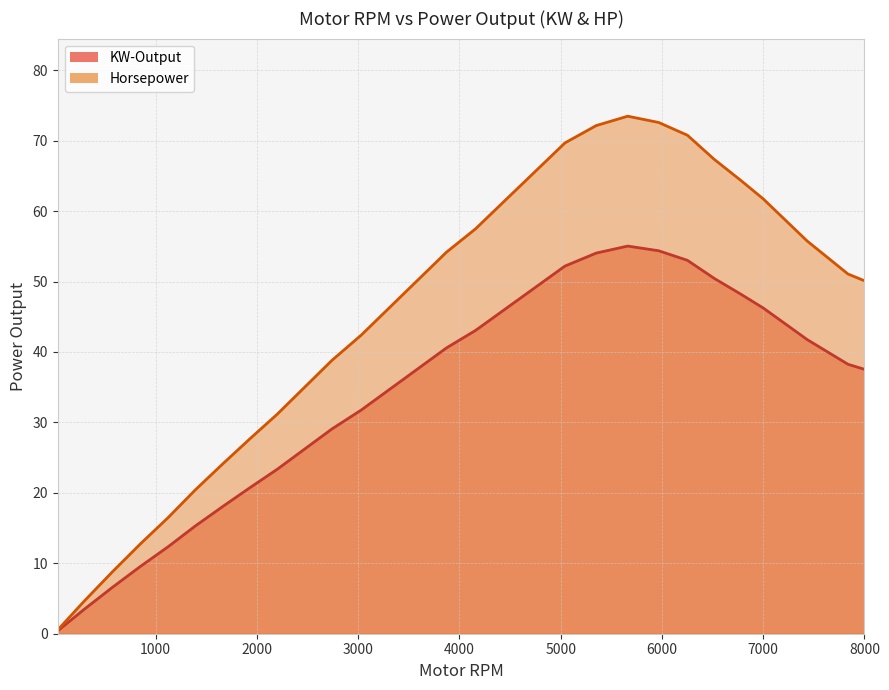

What is the difference between the maximum and minimum values in the Horsepower series?

72.9